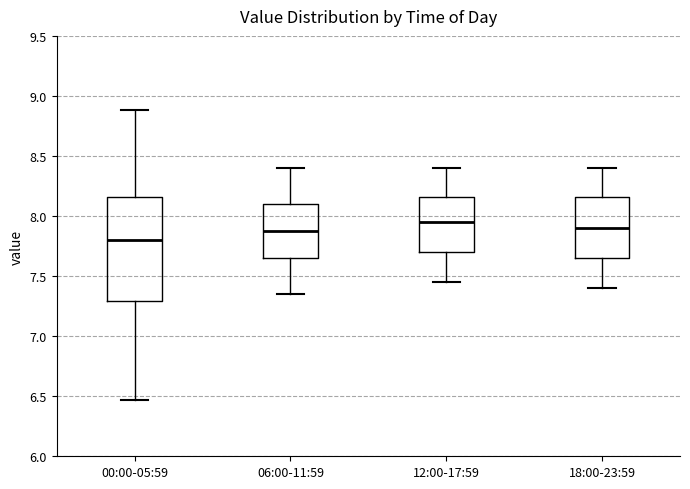

Where does the median line of the box for 18:00-23:59 sit on the y-axis? The values are not printed on the chart, so give them approximately, as read against the axis.

7.90